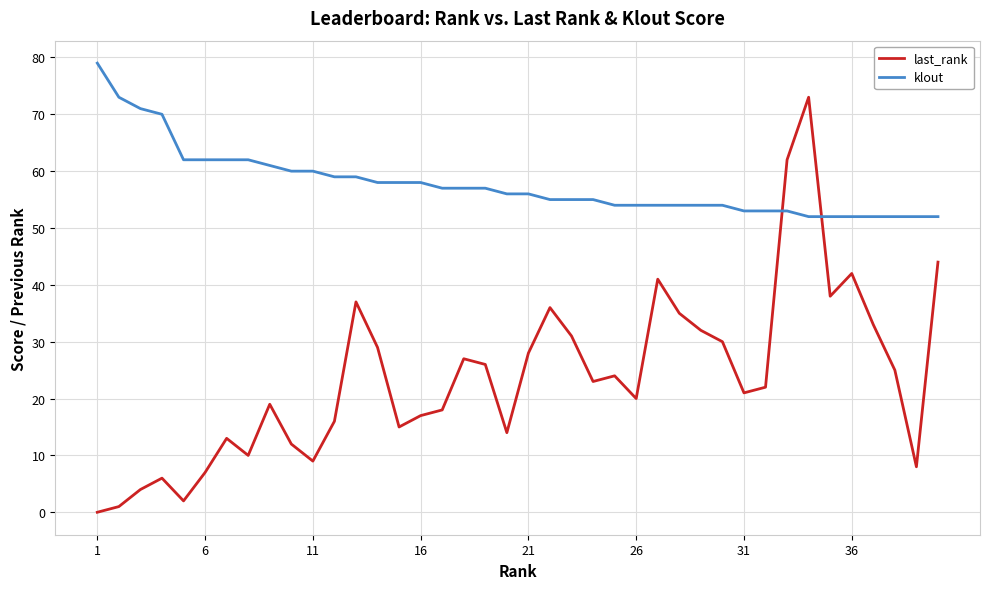

Which series has the widest spread of values?

last_rank